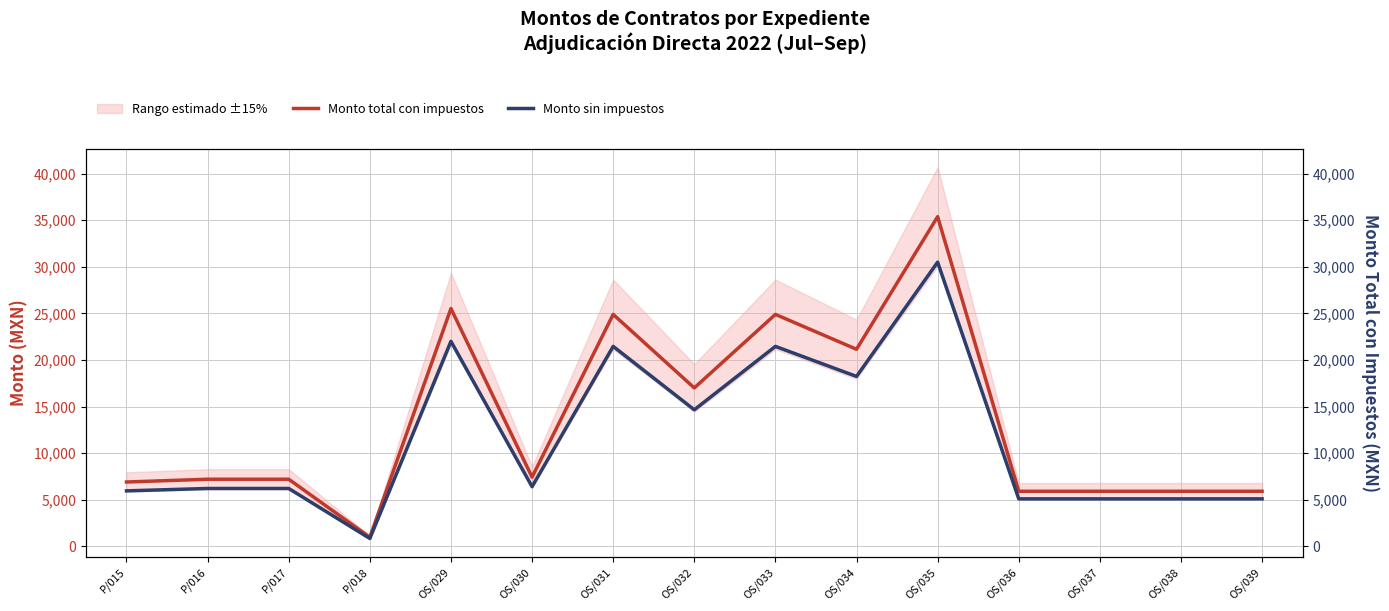

At which label does Monto total con impuestos reach its minimum?

P/018